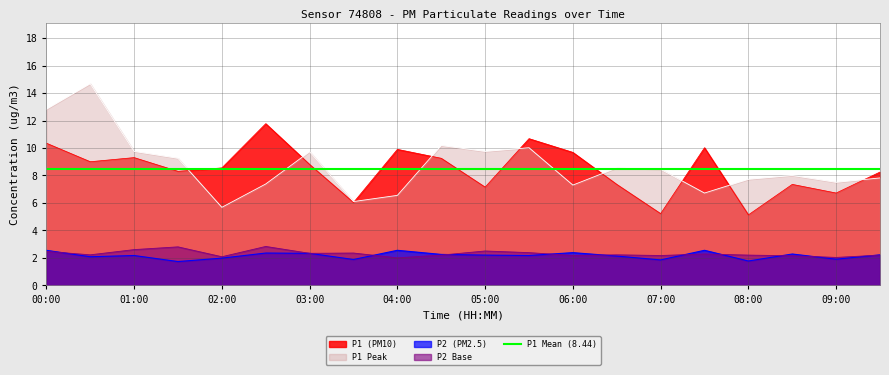

Reading left to right, extract all data points from this chart.

P1: 00:00=10.3	00:30=9.0	01:00=9.3	01:30=8.3	02:00=8.6	02:30=11.8	03:00=8.8	03:30=6.0	04:00=9.9	04:30=9.2	05:00=7.2	05:30=10.7	06:00=9.7	06:30=7.3	07:00=5.2	07:30=10.0	08:00=5.1	08:30=7.3	09:00=6.7	09:30=8.2
P2: 00:00=2.5	00:30=2.1	01:00=2.2	01:30=1.7	02:00=2.0	02:30=2.4	03:00=2.3	03:30=1.9	04:00=2.5	04:30=2.2	05:00=2.2	05:30=2.2	06:00=2.4	06:30=2.1	07:00=1.9	07:30=2.5	08:00=1.8	08:30=2.3	09:00=1.9	09:30=2.2
P1_peak: 00:00=12.8	00:30=14.7	01:00=9.8	01:30=9.2	02:00=5.7	02:30=7.4	03:00=9.7	03:30=6.1	04:00=6.5	04:30=10.2	05:00=9.8	05:30=10.0	06:00=7.3	06:30=8.6	07:00=8.4	07:30=6.7	08:00=7.7	08:30=8.0	09:00=7.5	09:30=7.8
P2_base: 00:00=2.5	00:30=2.2	01:00=2.6	01:30=2.8	02:00=2.1	02:30=2.8	03:00=2.3	03:30=2.4	04:00=2.0	04:30=2.2	05:00=2.5	05:30=2.4	06:00=2.2	06:30=2.2	07:00=2.2	07:30=2.3	08:00=2.2	08:30=2.1	09:00=2.0	09:30=2.2